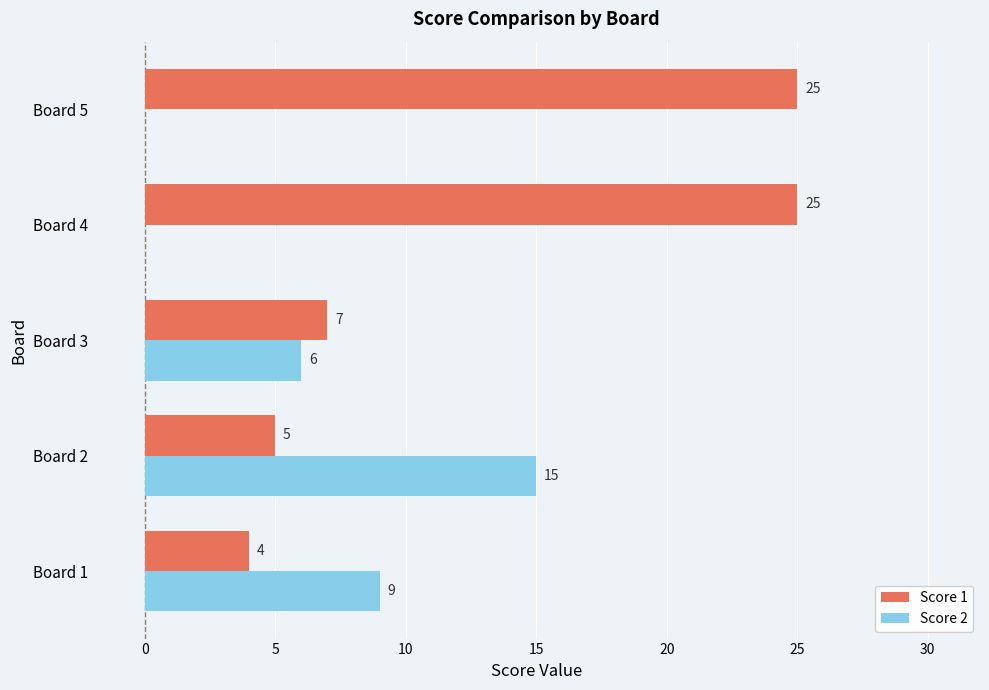

Is the value of Score 1 at Board 2 greater than the value of Score 2 at Board 4?

Yes